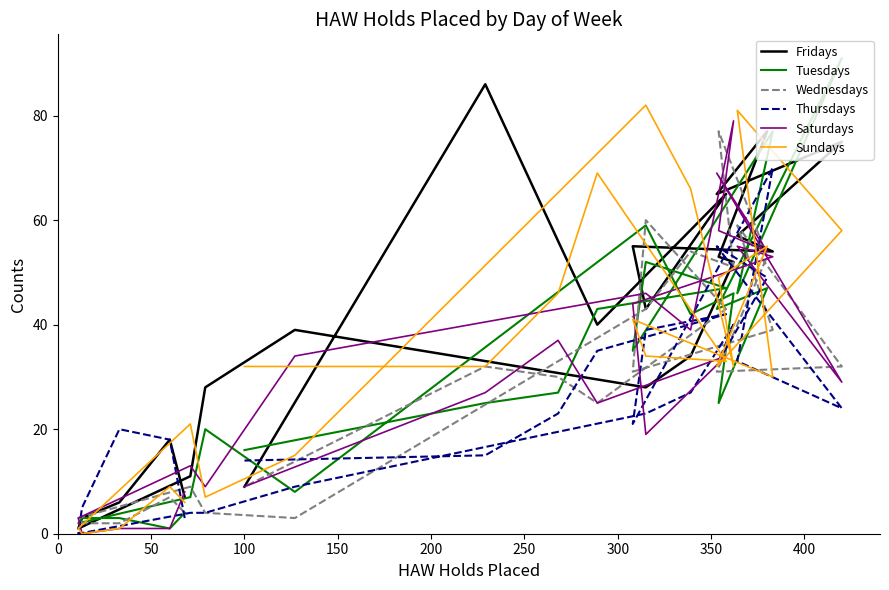

Count the number of data series in this chart.

6